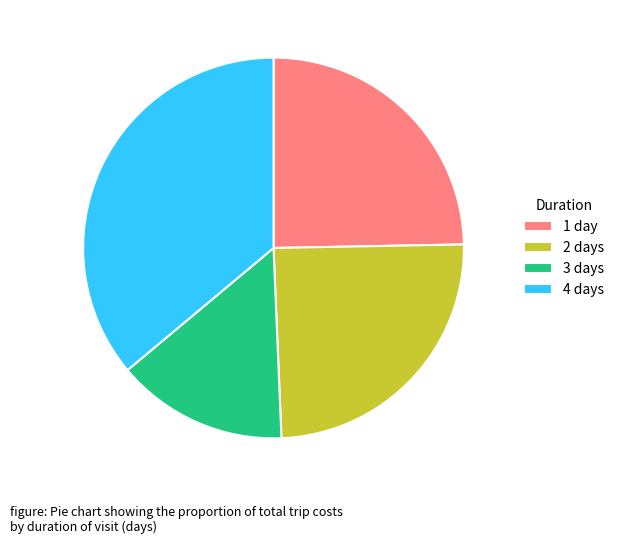

Approximately how many times larger is the value at 1 day compared to 3 days?

1.7